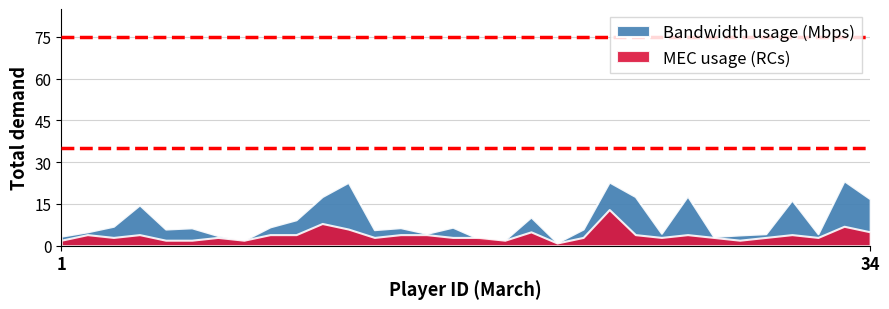

What is the average value of the MEC usage (RCs) series?

3.8